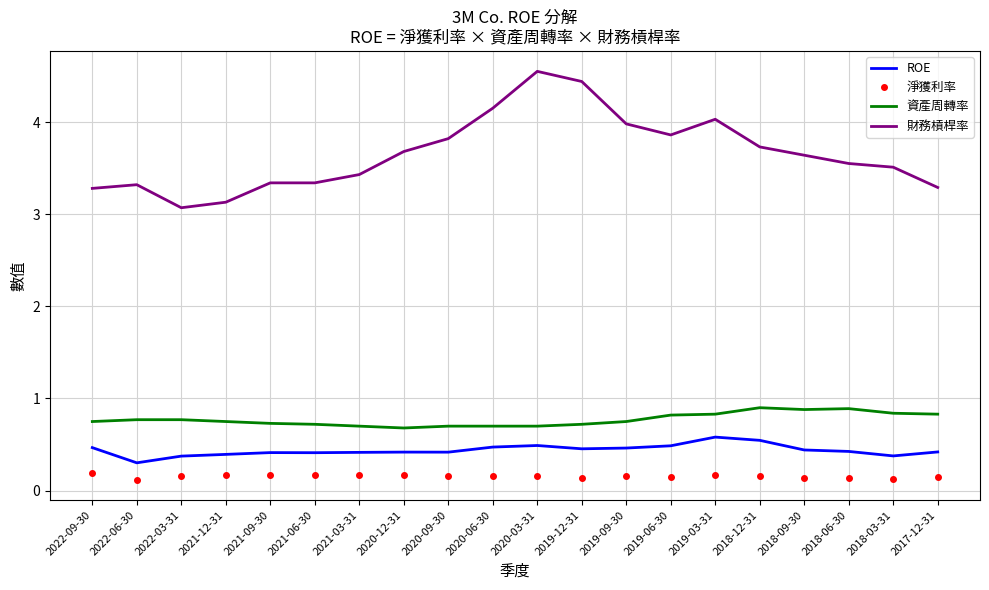

Count the ROE values in the range 0 to 1.

20